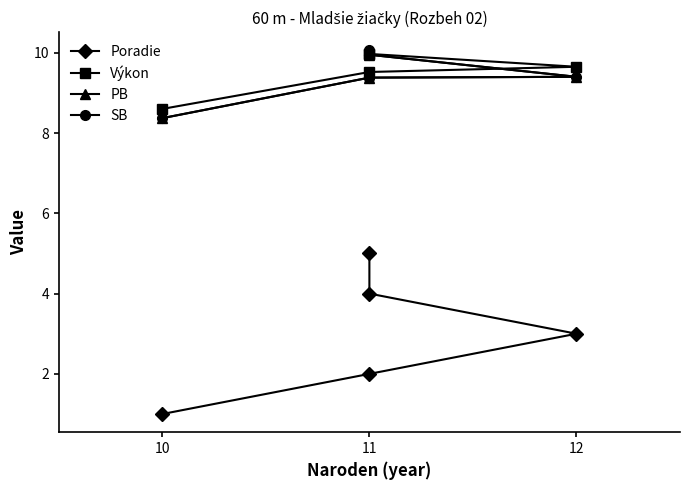

How many series are shown in this chart?

4